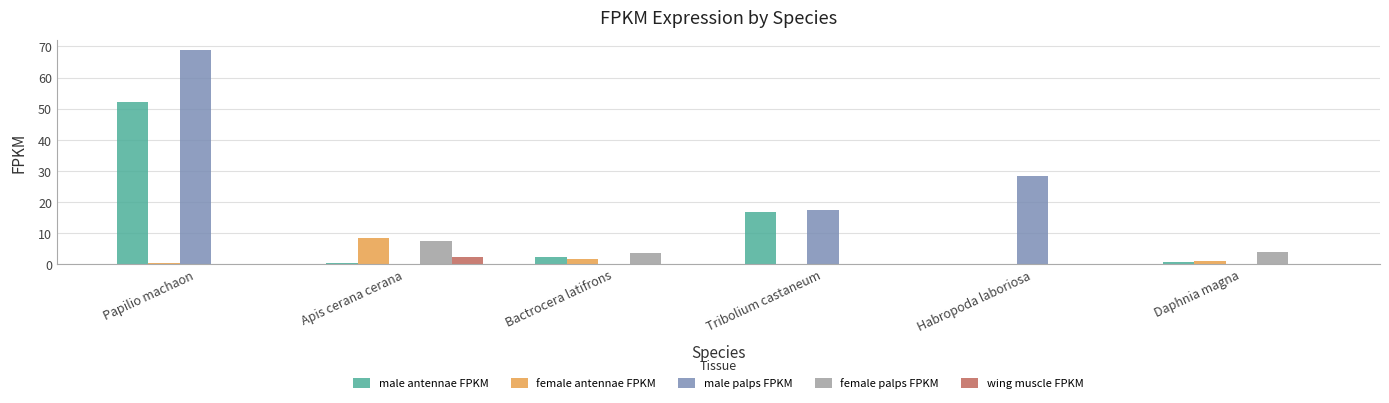

The male palps FPKM series shows -36.8 at Apis cerana cerana. True or false?

False